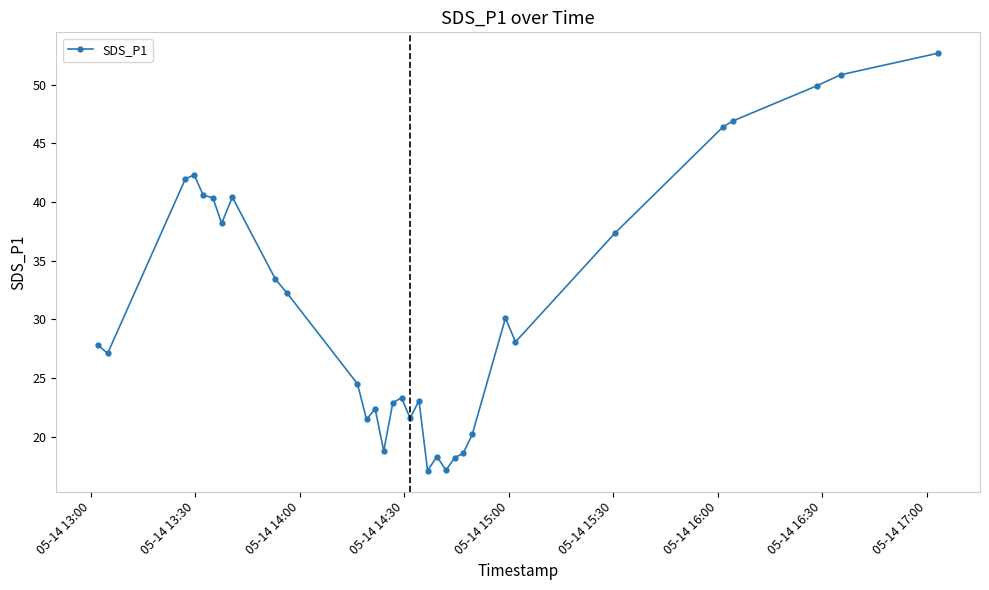

What is the value of the 9th point from the left?

33.4